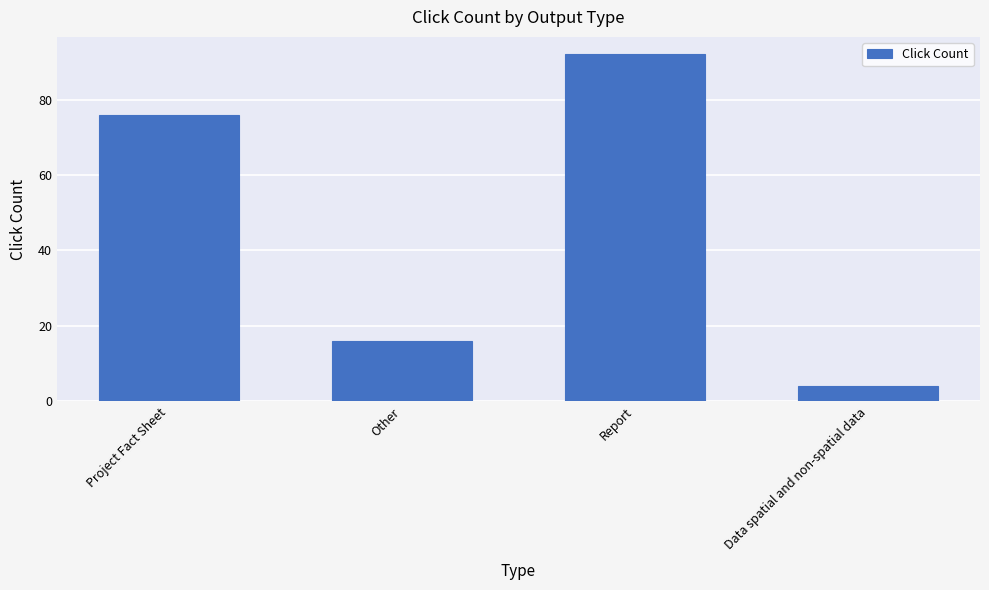

What is the label of the 4th bar from the left?

Data spatial and non-spatial data